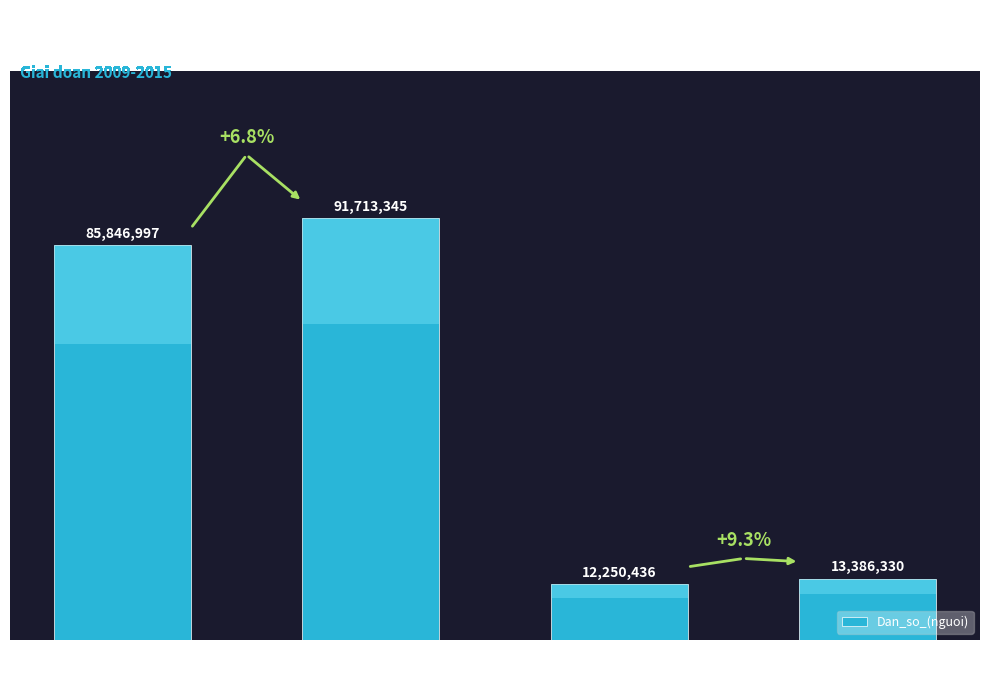

What is the average value?

50799277